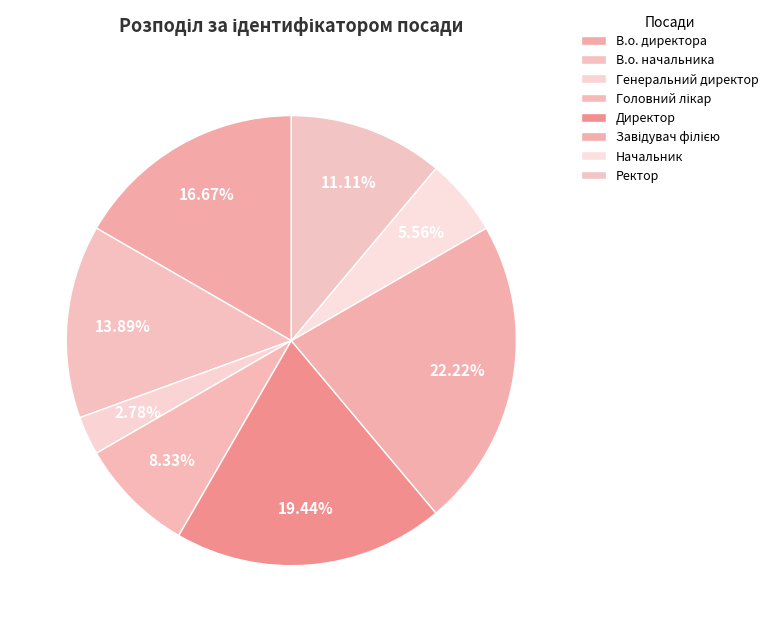

True or false: В.о. директора accounts for 31% of the total.

False